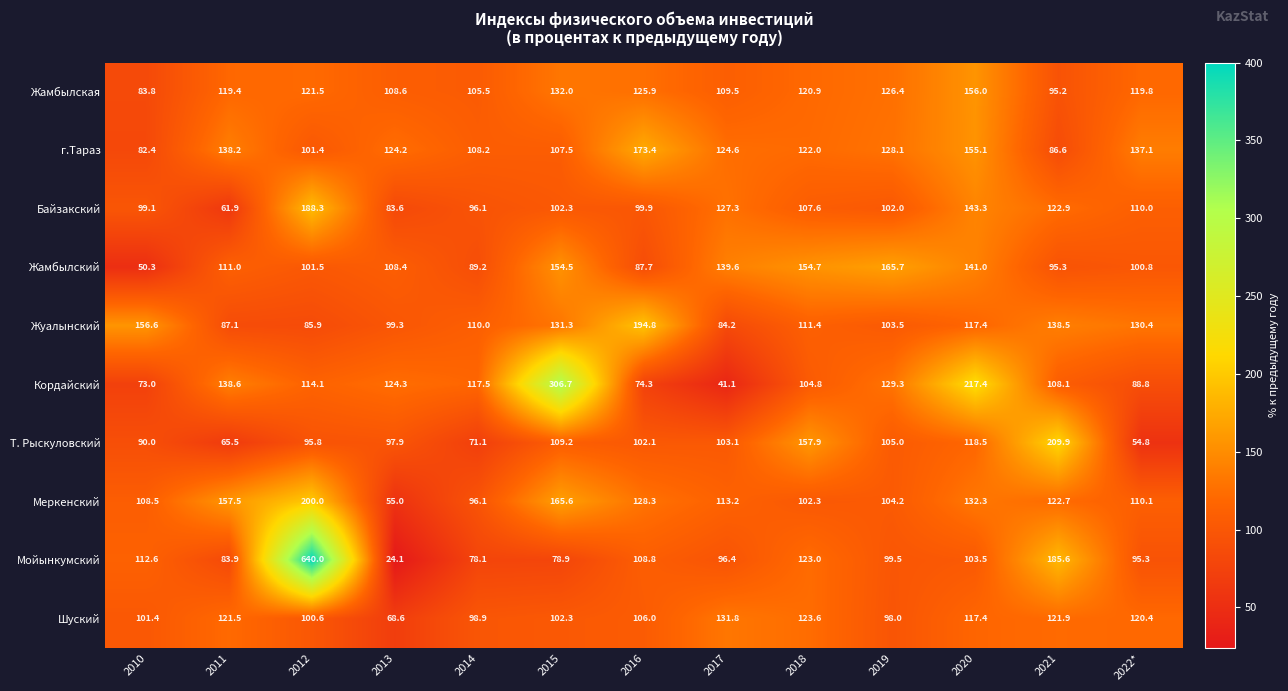

What is the total value across all series at 2018?

1228.2